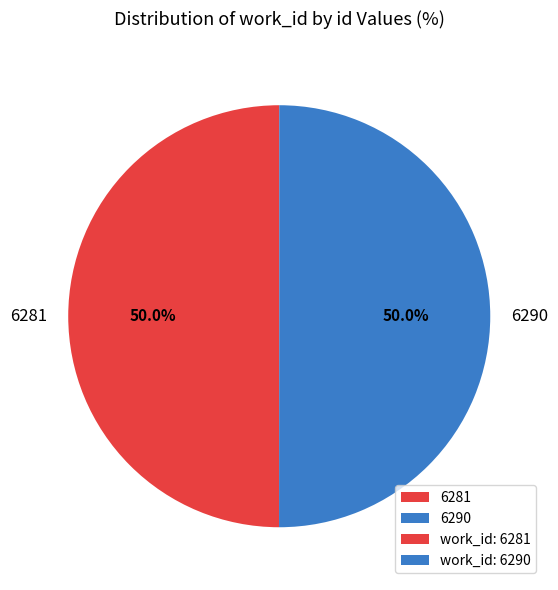

What is the ratio of the value at 6281 to the value at 6290?

1.0